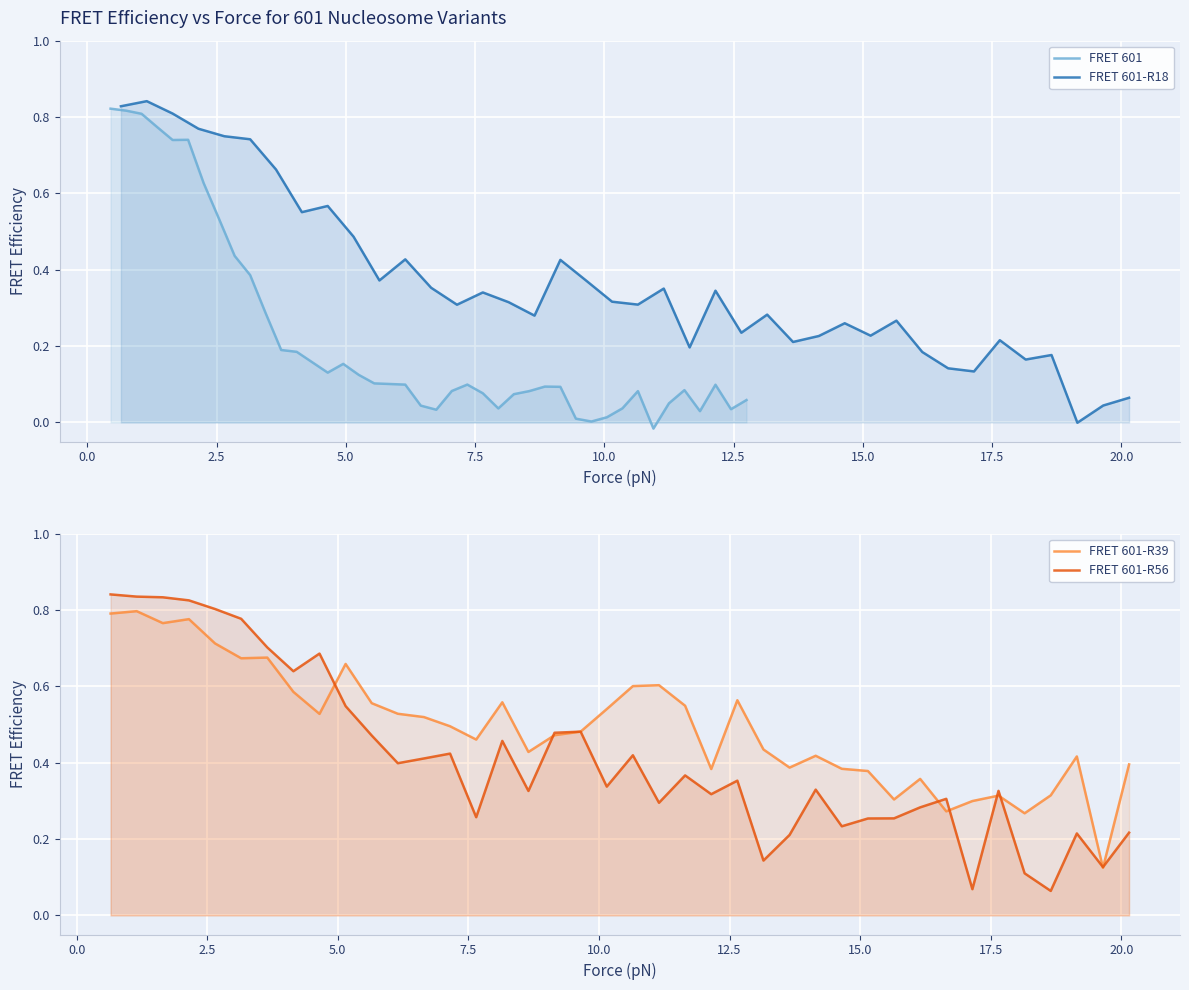

True or false: FRET 601-R18 has more than 1 points higher than both neighbors.

True